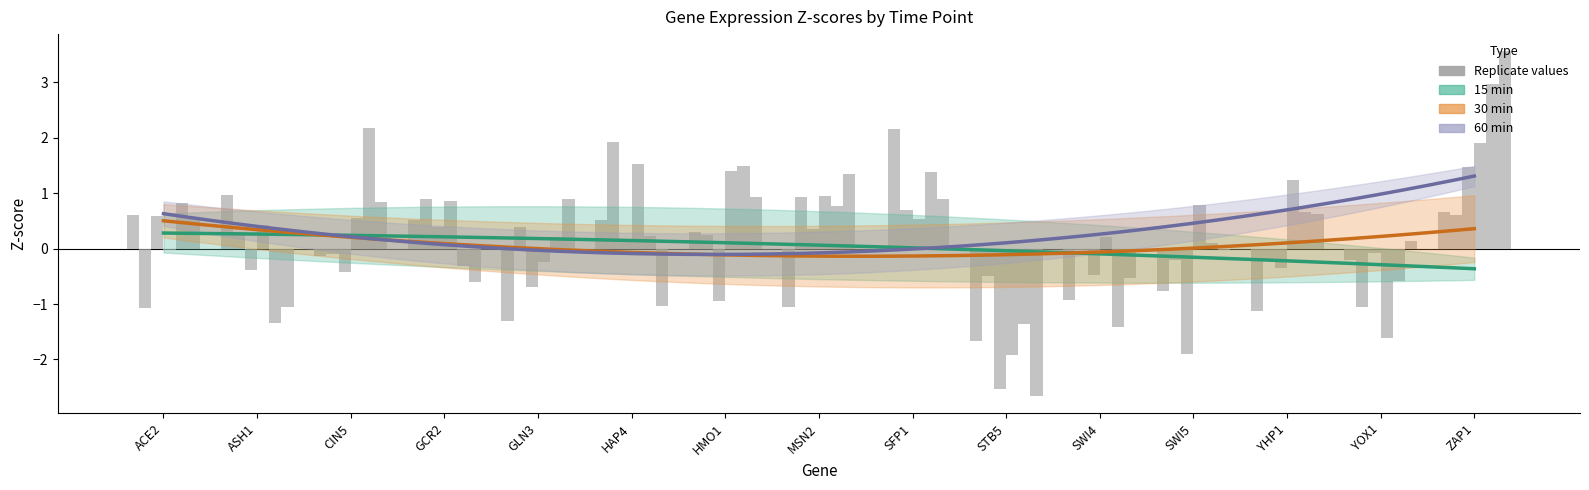

What is the total value across all series at SWI4?

-3.2